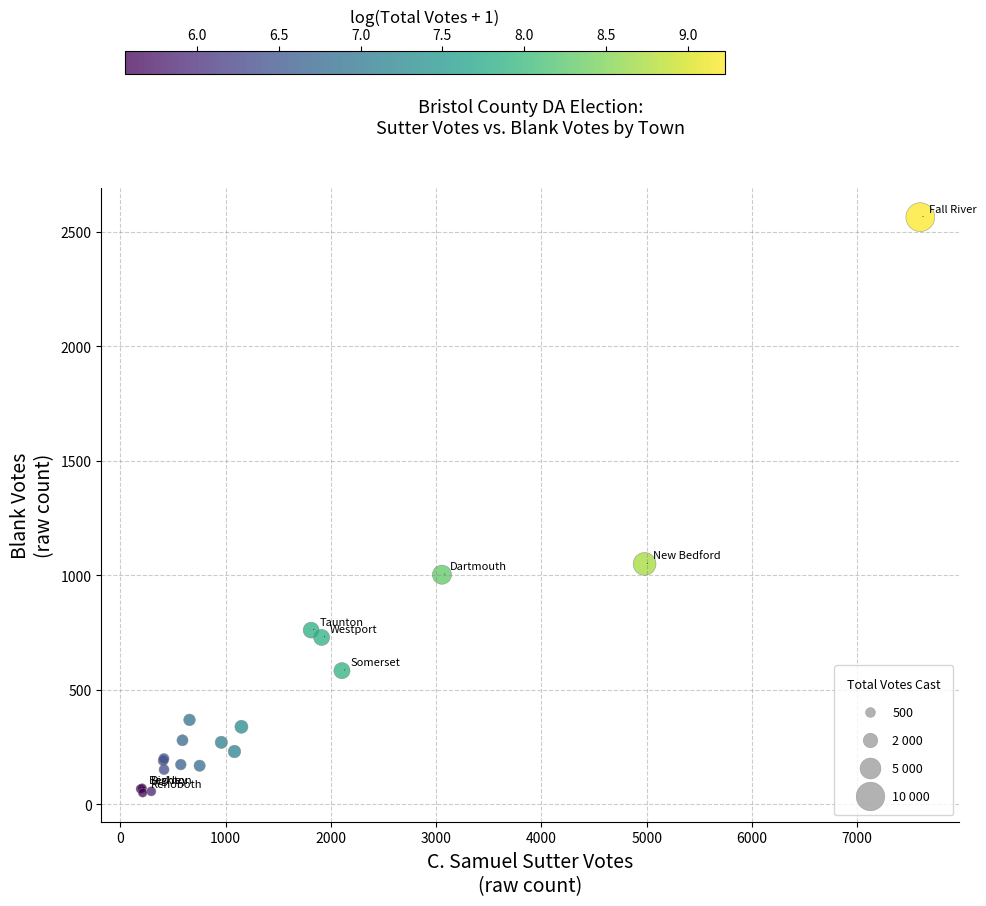

What Y value in the scatter plot is closest to 1307?

1050